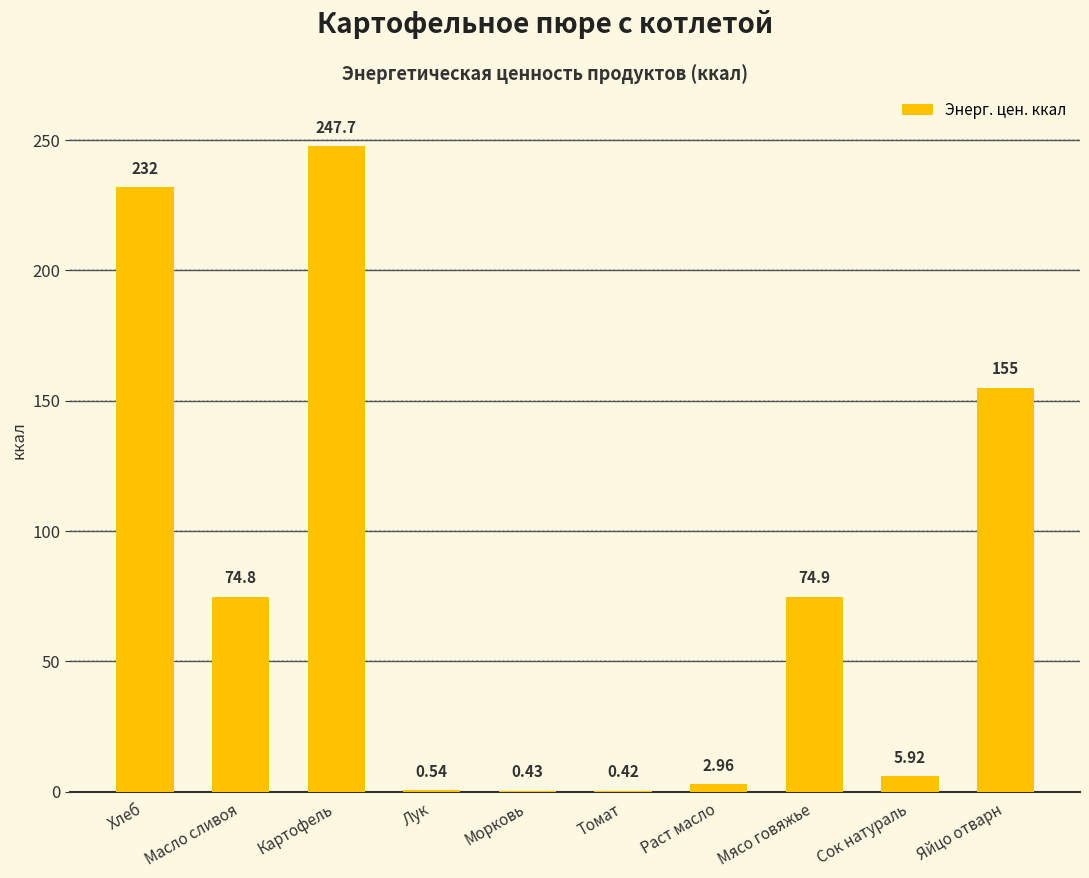

What is the sum of all values?

794.7